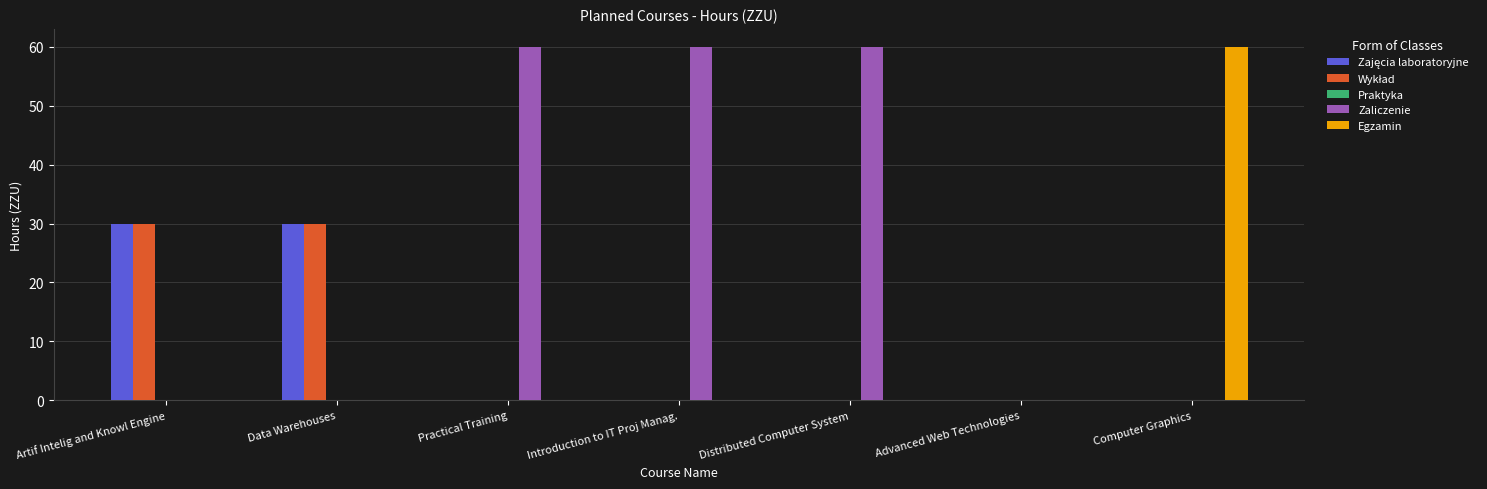

How many data points does each series have?

7